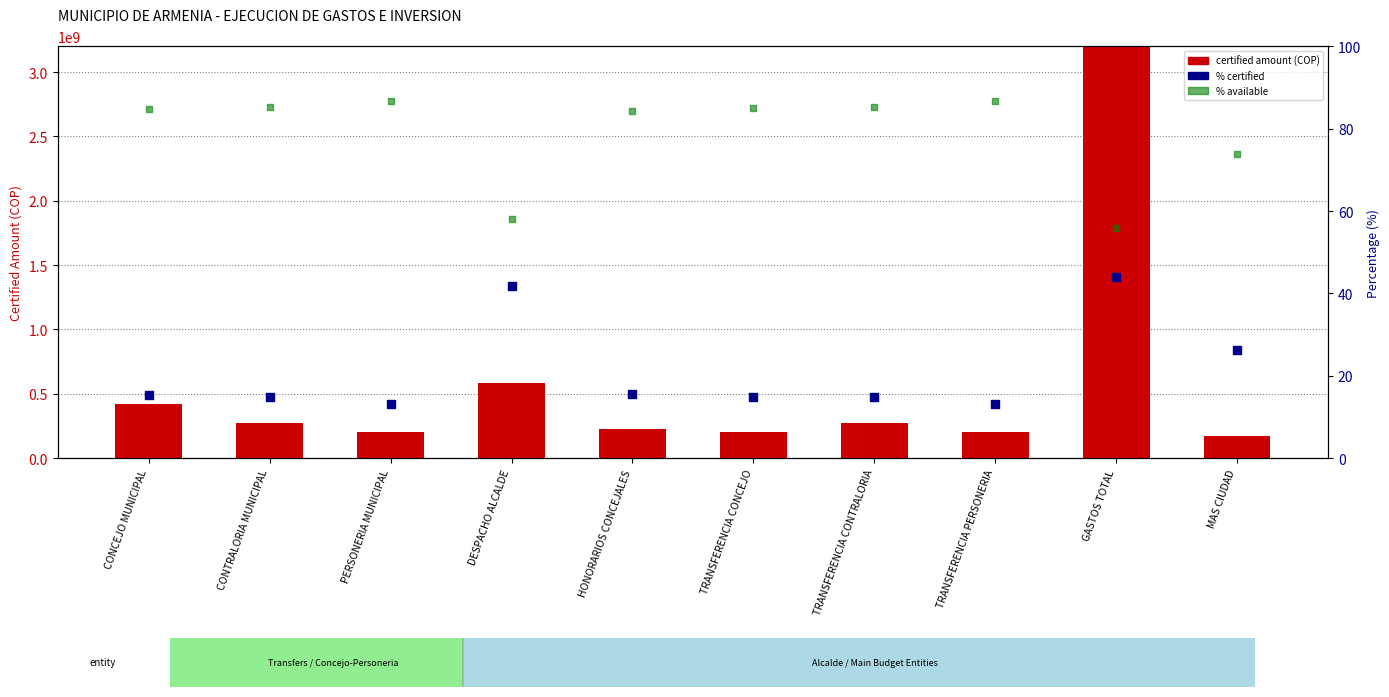

Which series has the largest Y range (max minus min)?

certified amount